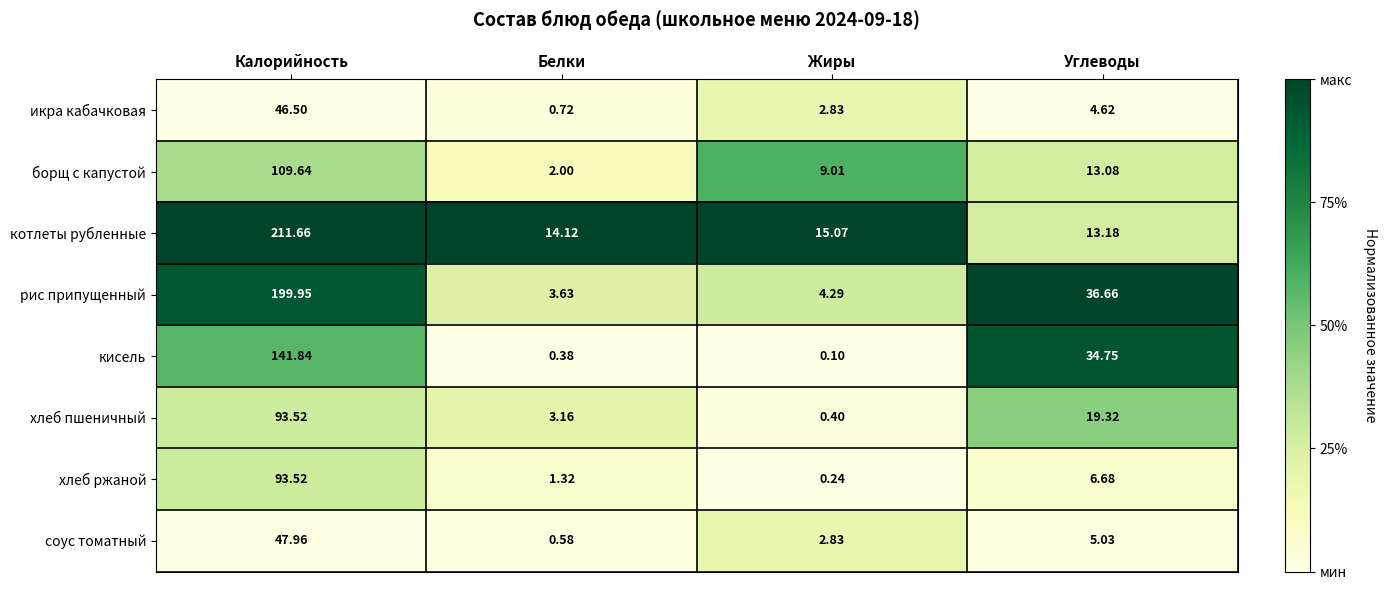

Is the value of икра кабачковая at Жиры greater than the value of борщ с капустой at Жиры?

No